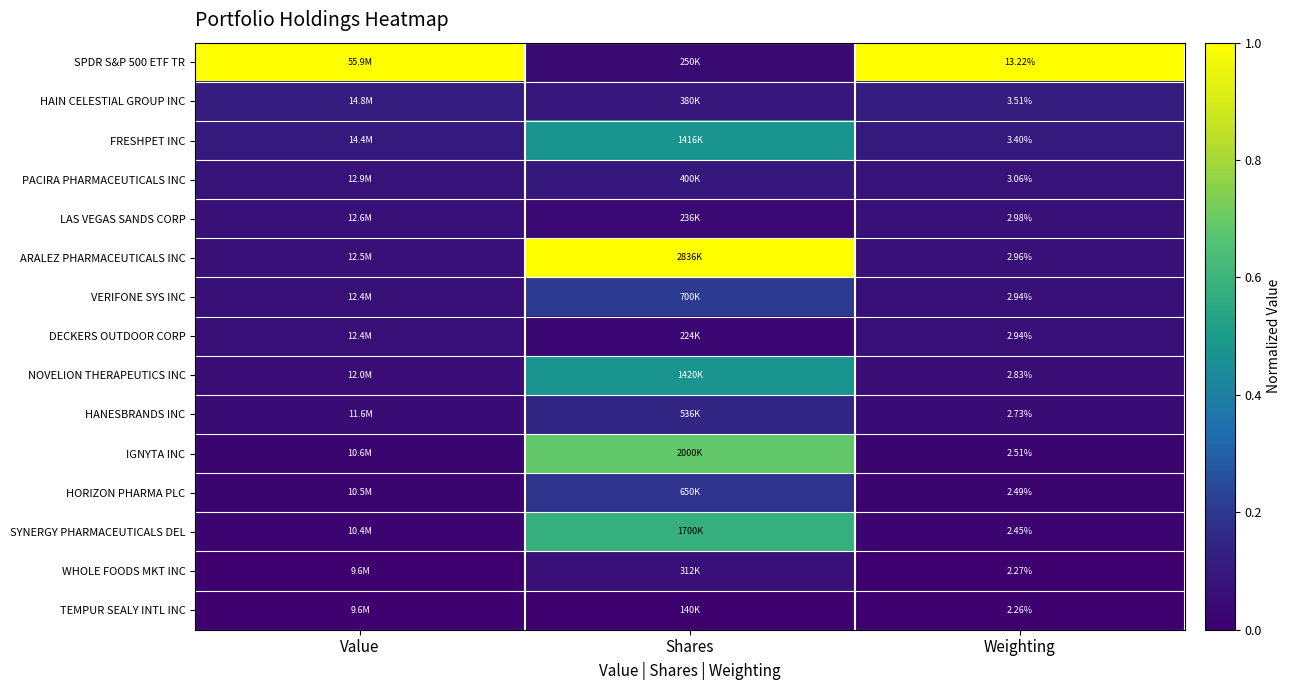

Which series has the largest range (max minus min)?

SPDR S&P 500 ETF TR